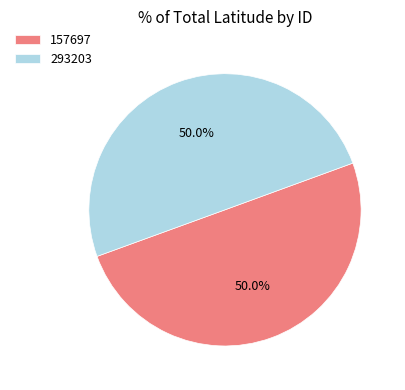

What portion of the pie excludes 157697?

50.0%